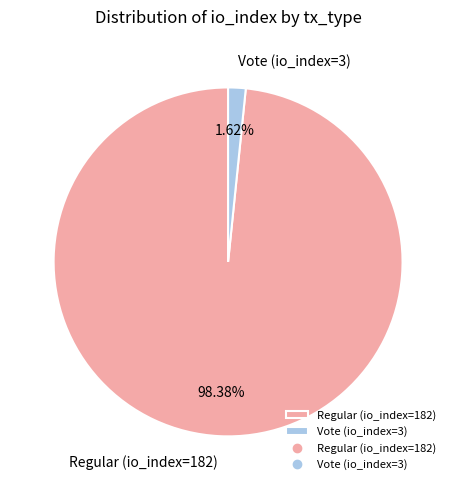

Count the number of slices in the pie.

2